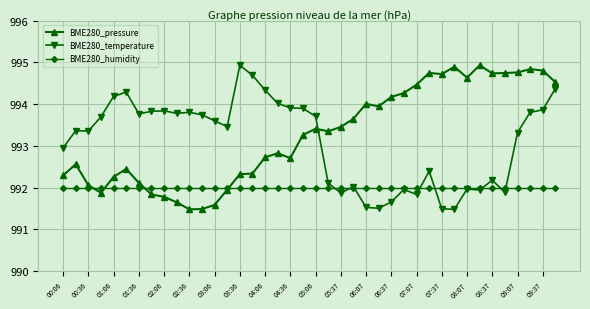

What is the maximum value for BME280_temperature?

994.9